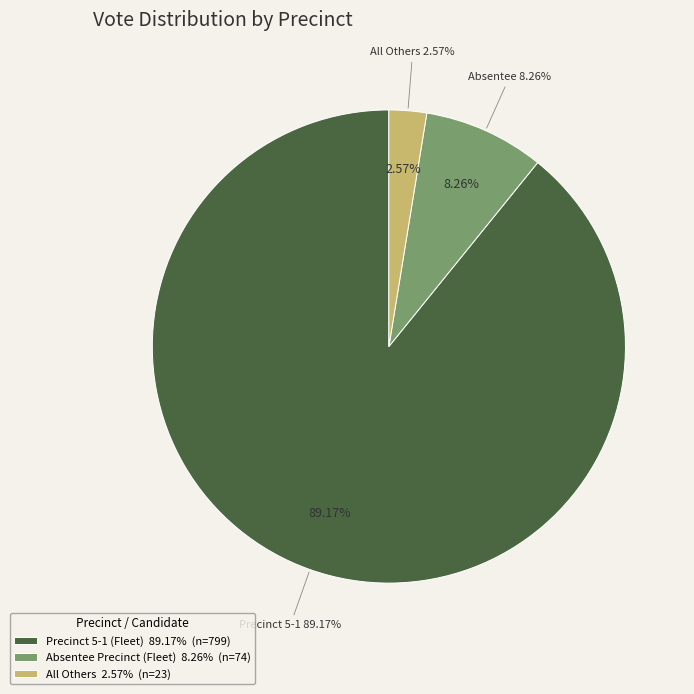

To the nearest percent, what percentage of the pie is All Others?

3%